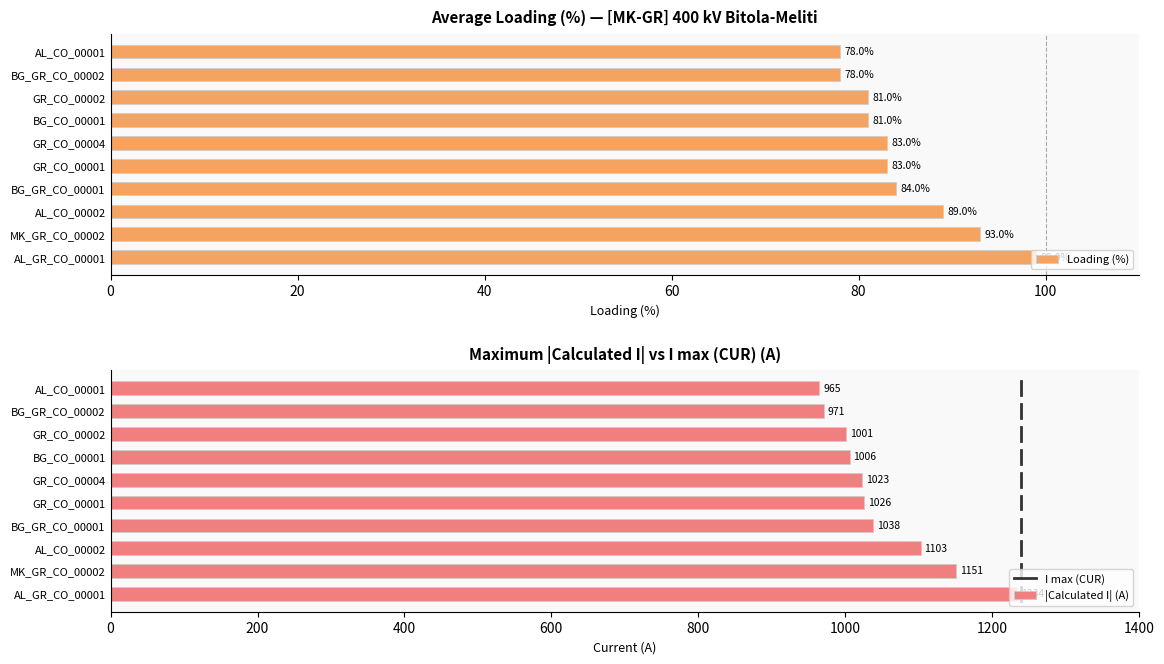

What is the highest value of the Margin (A) series?

99